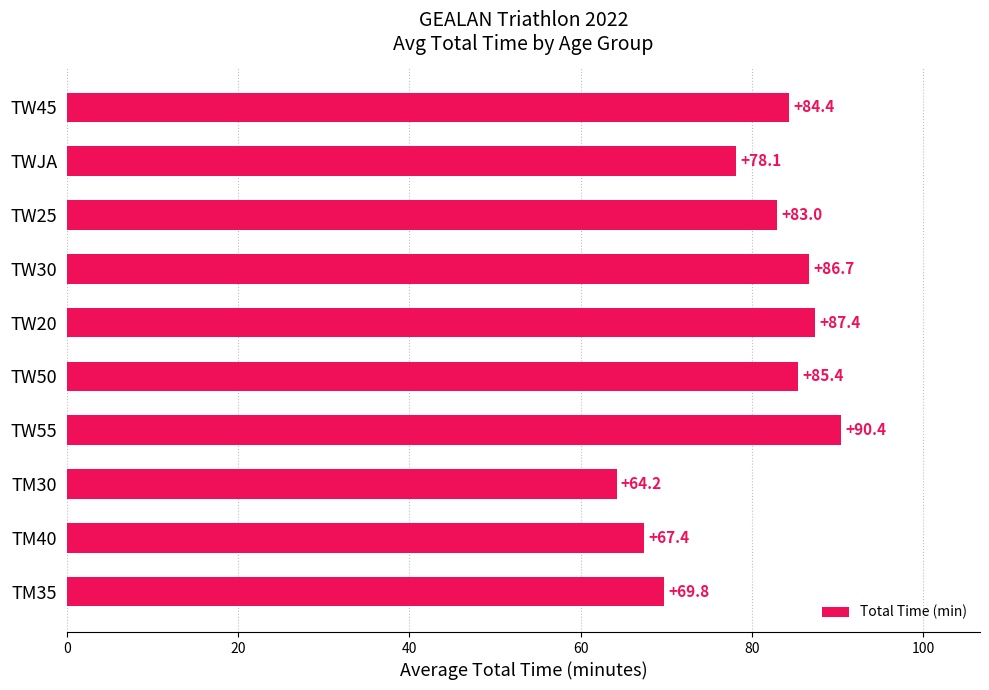

What position from the top is TW55?

7